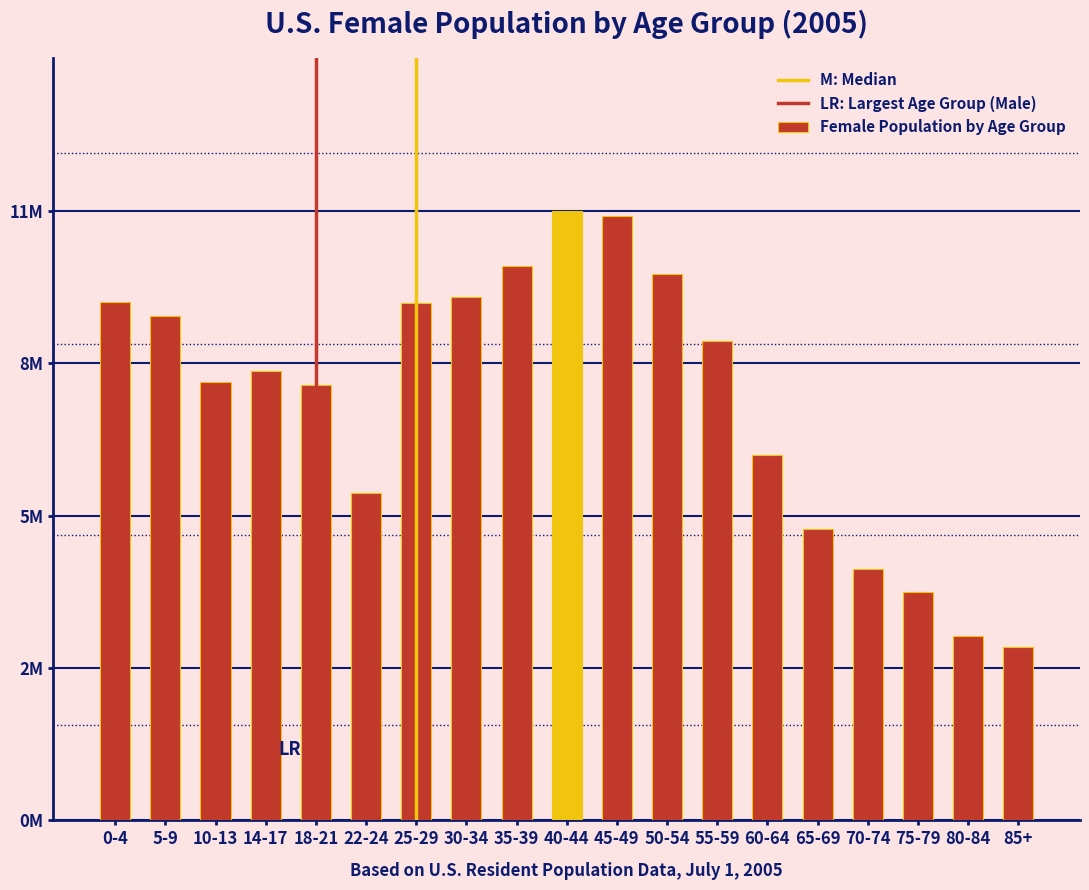

Are the bars horizontal?

No